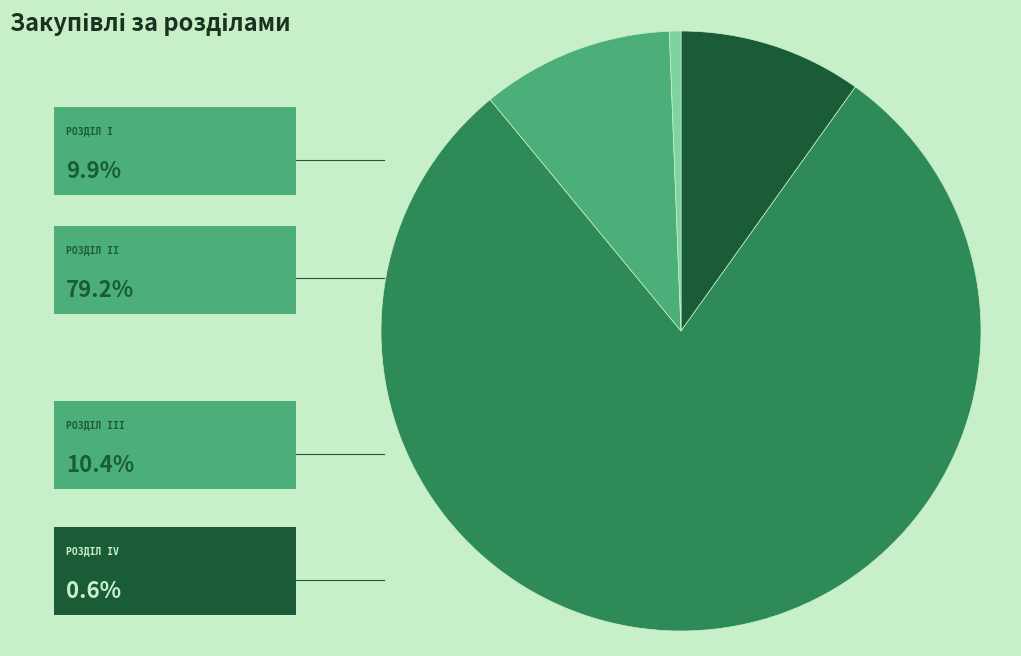

Does any single category account for the majority?

Yes